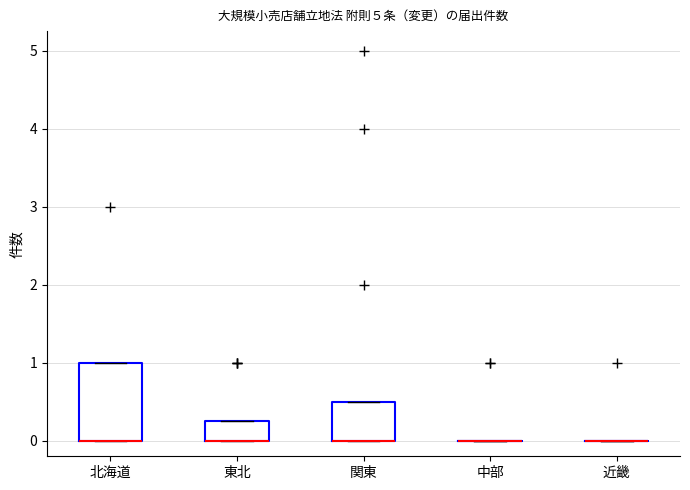

Reading left to right, read every box against the y-axis: the position of its median line, the range the box covers, and the ends of its whiskers. The values are not printed on the chart, so give them approximately, as read against the axis.

北海道: median 0.0 (drawn on the box's lower edge), box 0.0 to 1.0, whiskers 0.0 to 1.0
東北: median 0.0 (drawn on the box's lower edge), box 0.0 to 0.3, whiskers 0.0 to 0.3
関東: median 0.0 (drawn on the box's lower edge), box 0.0 to 0.5, whiskers 0.0 to 0.5
中部: box collapsed to a line at 0.0, whiskers 0.0 to 0.0
近畿: box collapsed to a line at 0.0, whiskers 0.0 to 0.0